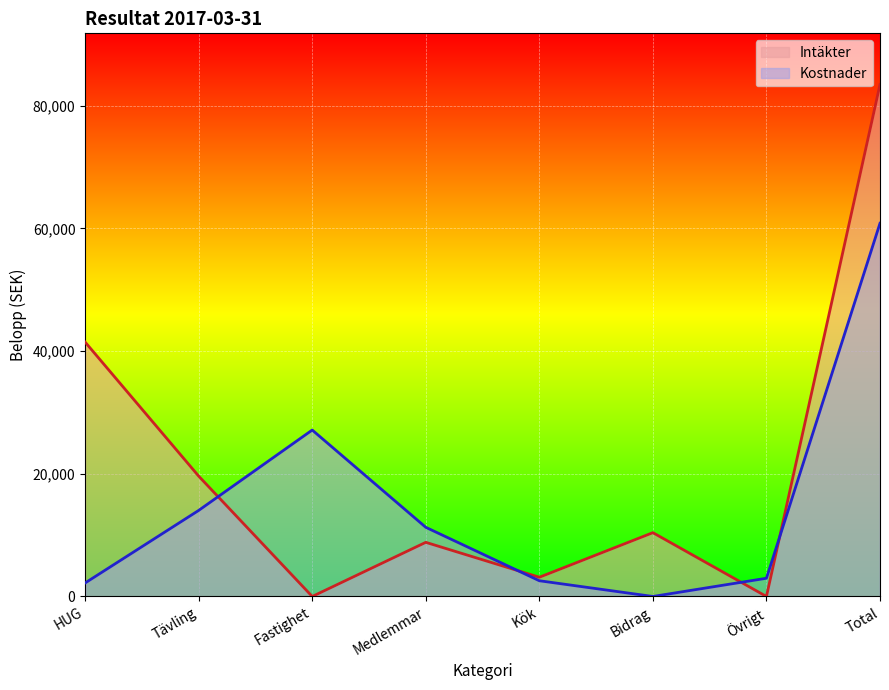

How many lines are shown in the chart?

2